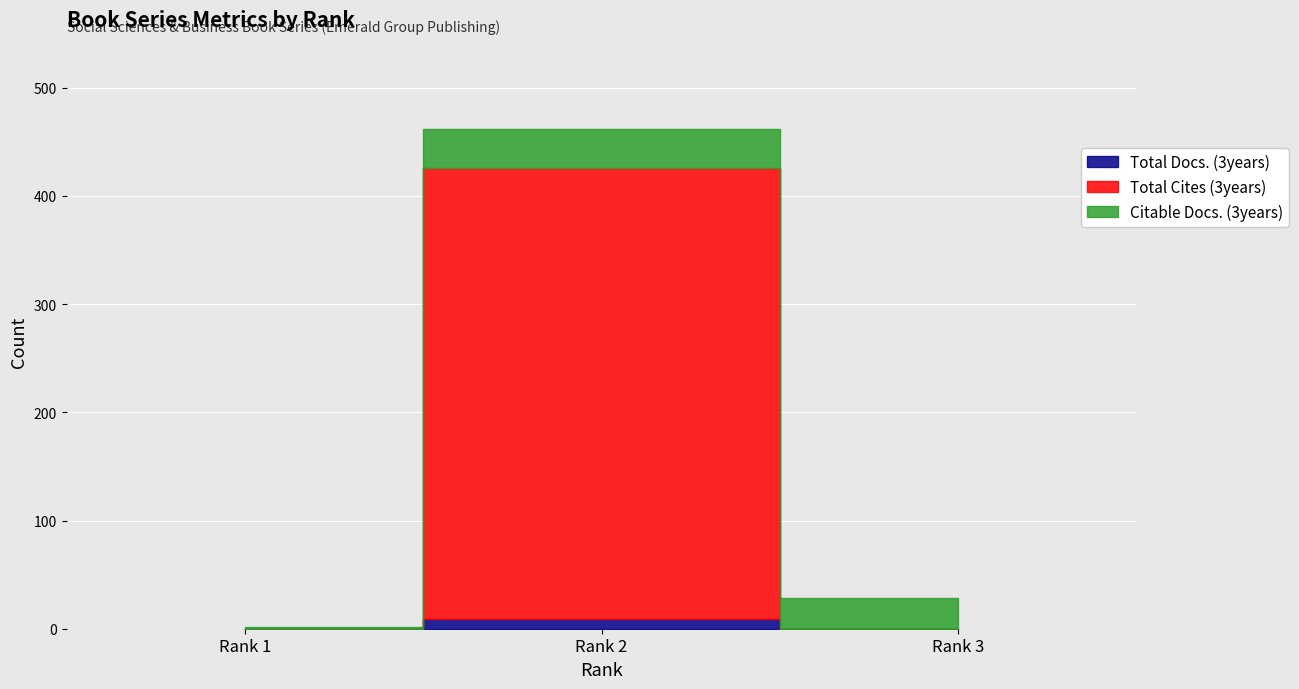

What are all the series names shown in the legend?

Total Docs. (3years), Total Cites (3years), Citable Docs. (3years)